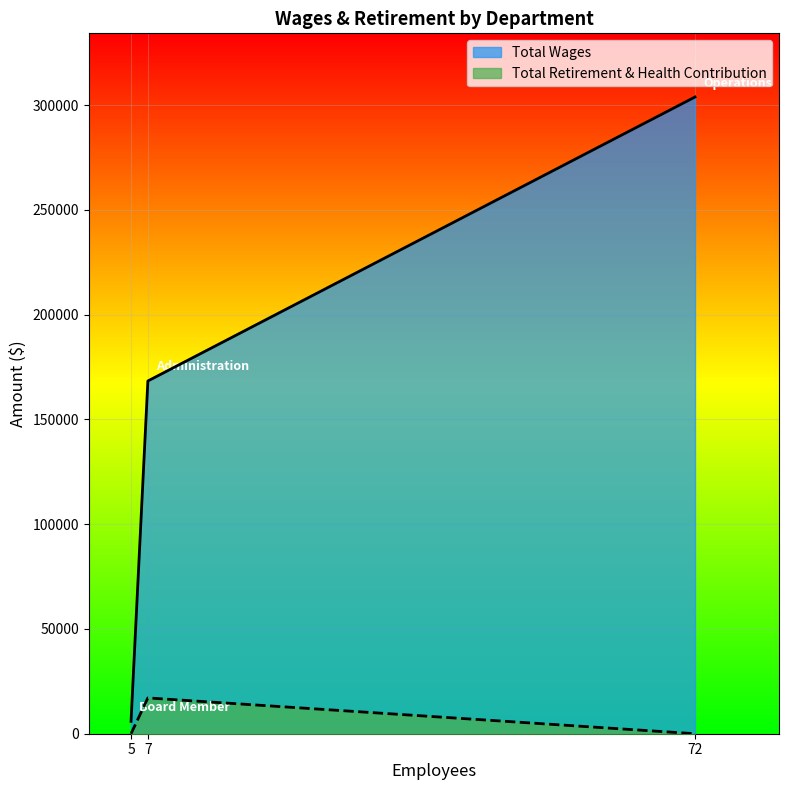

Between 5 and 7, which series saw the biggest shift?

Total Wages